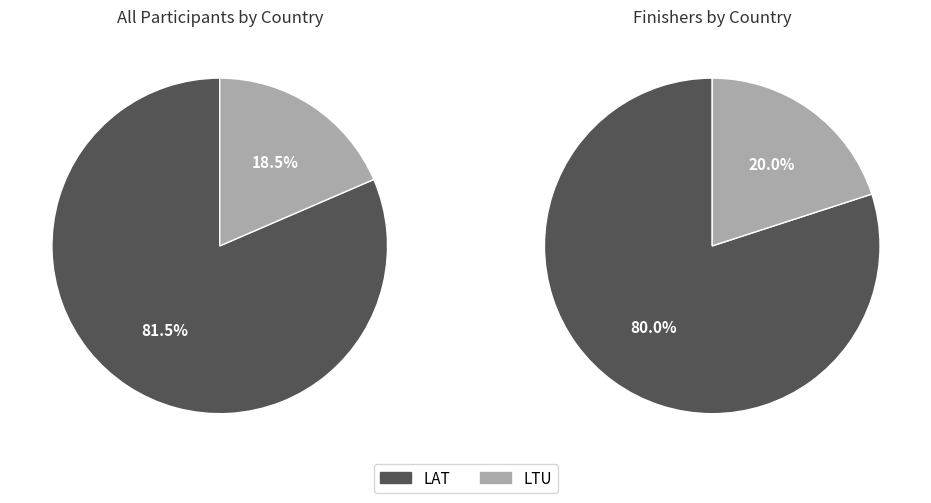

Between LTU and LAT, which is larger?

LAT